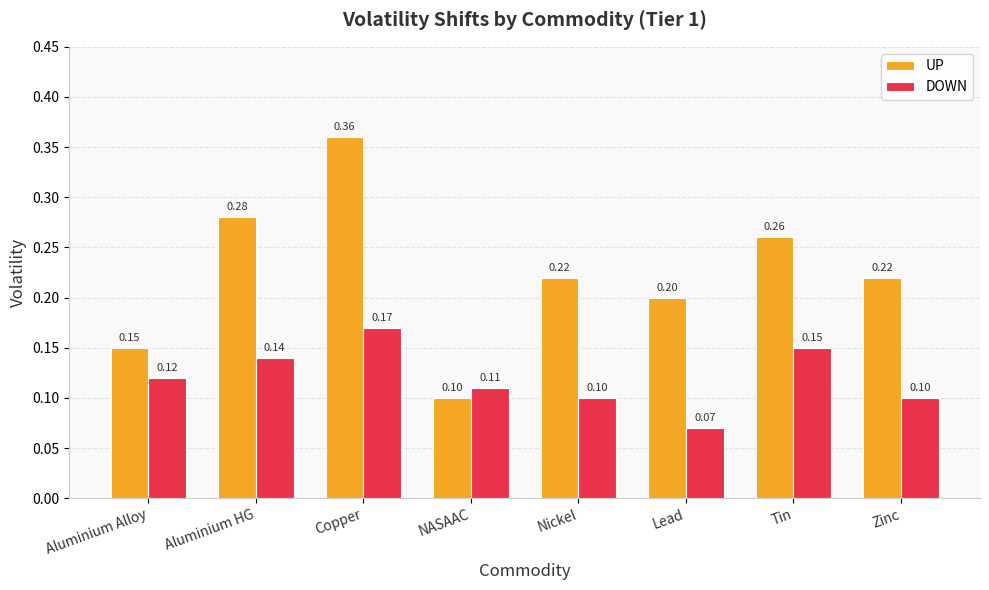

Where is UP nearest to the value 0?

NASAAC